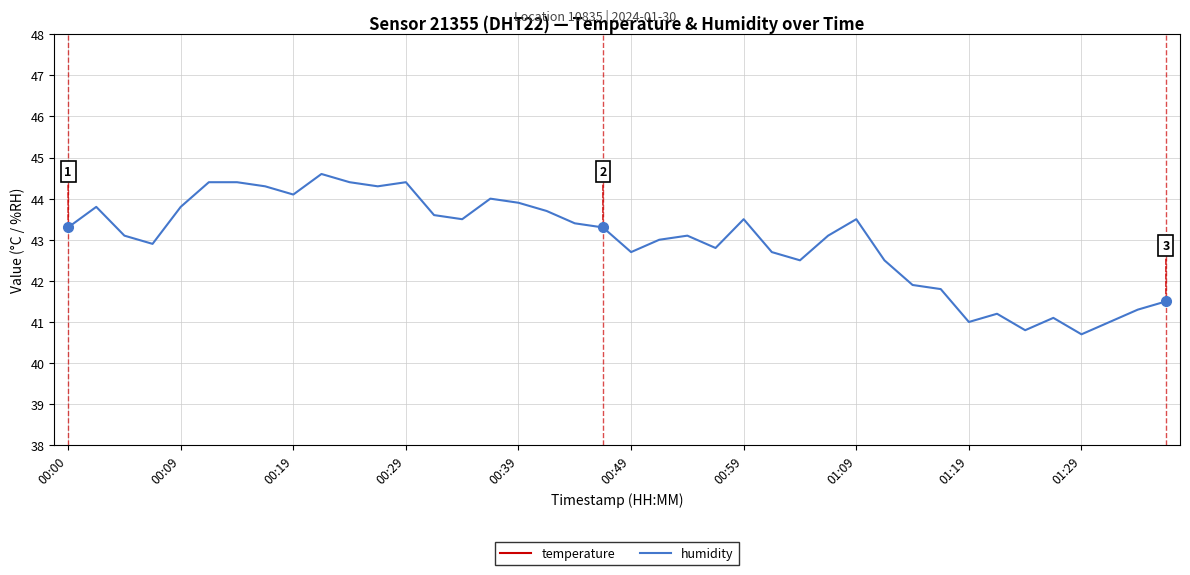

What is the difference between the maximum and minimum values in the temperature series?

1.4